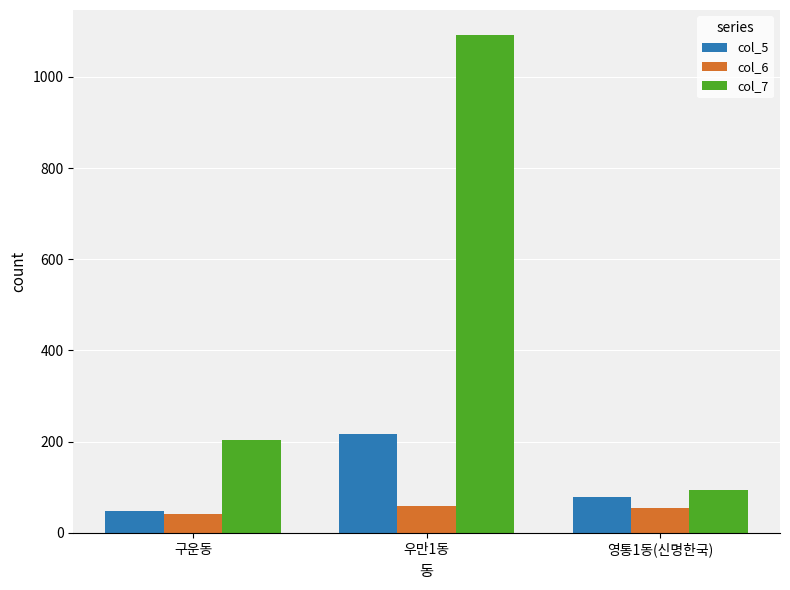

How many bars are there in total?

9